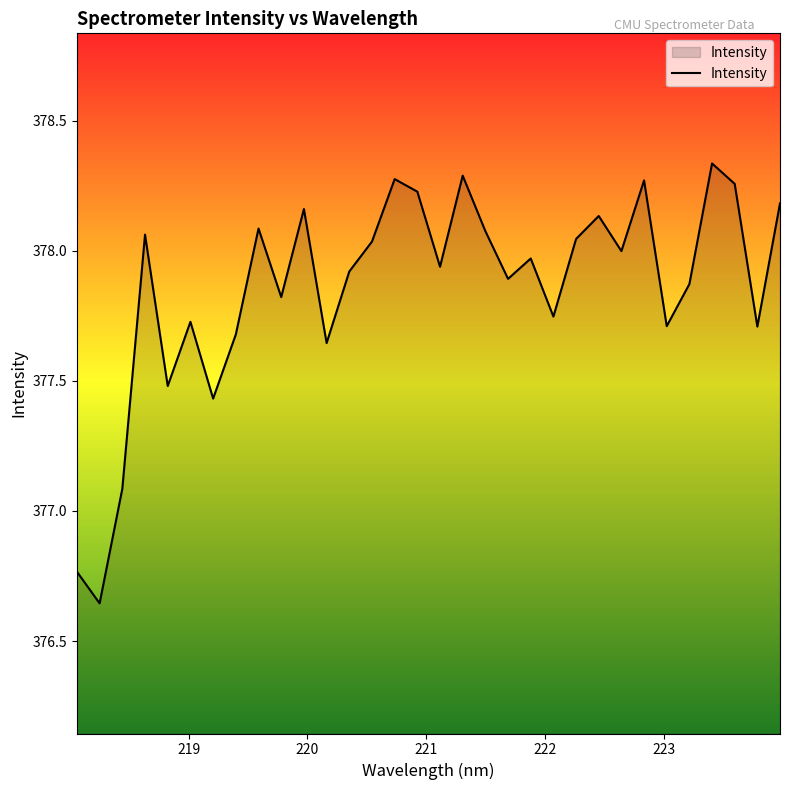

What is the difference between the maximum and minimum values?

1.7